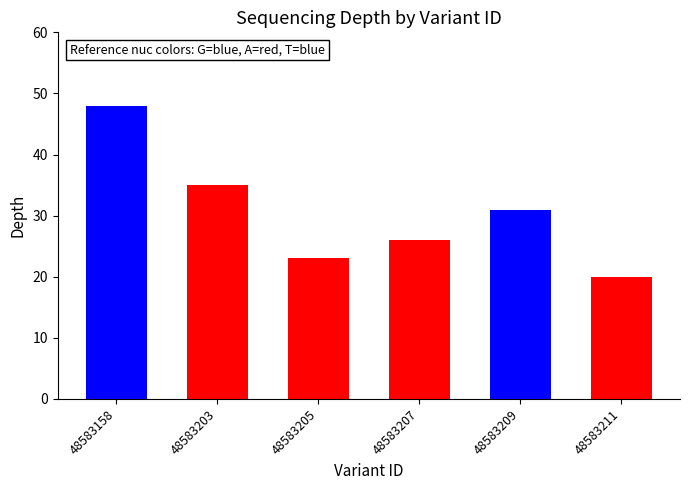

What is the approximate value at 48583207?

26